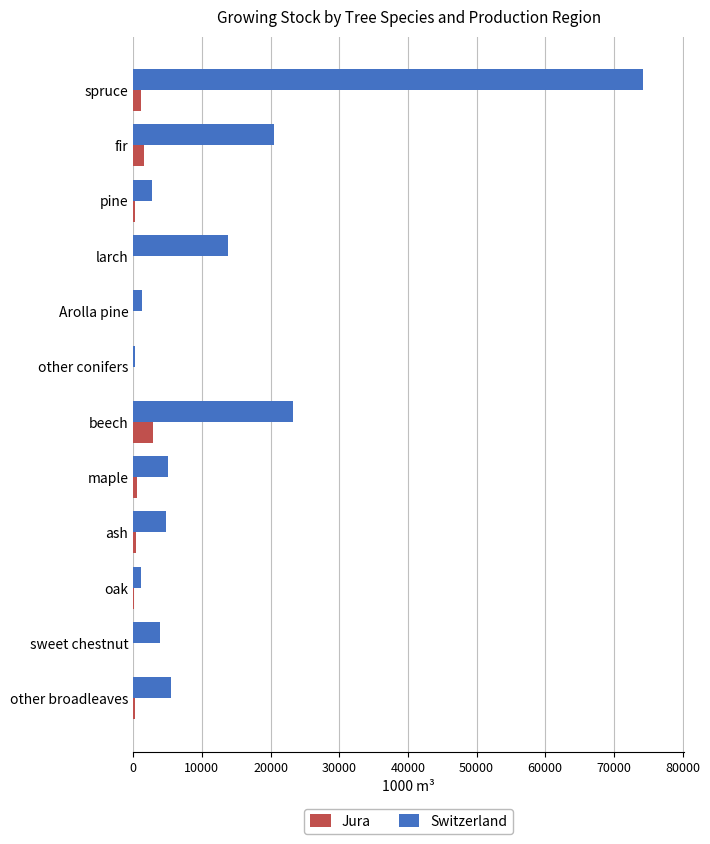

What is the sum of all Jura values?

7263